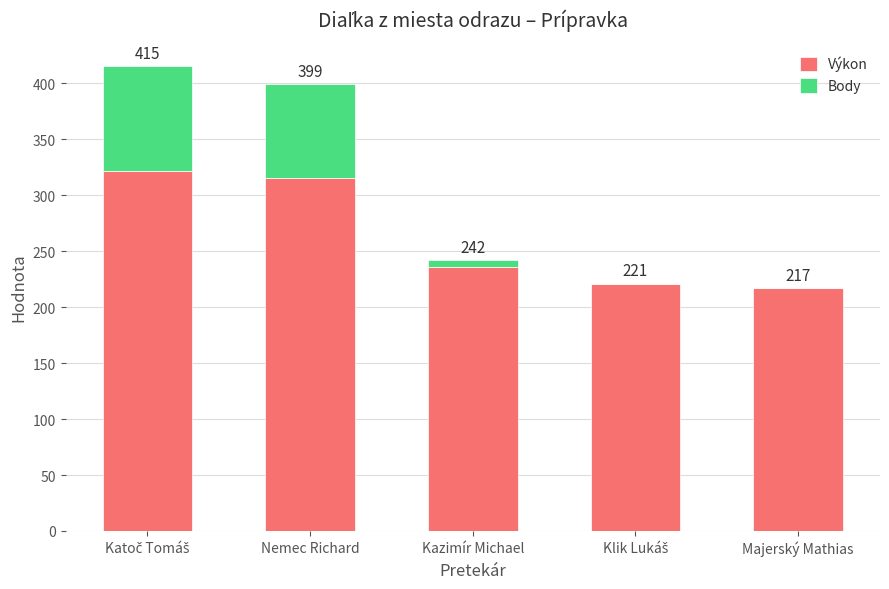

What are all the series names shown in the legend?

Výkon, Body